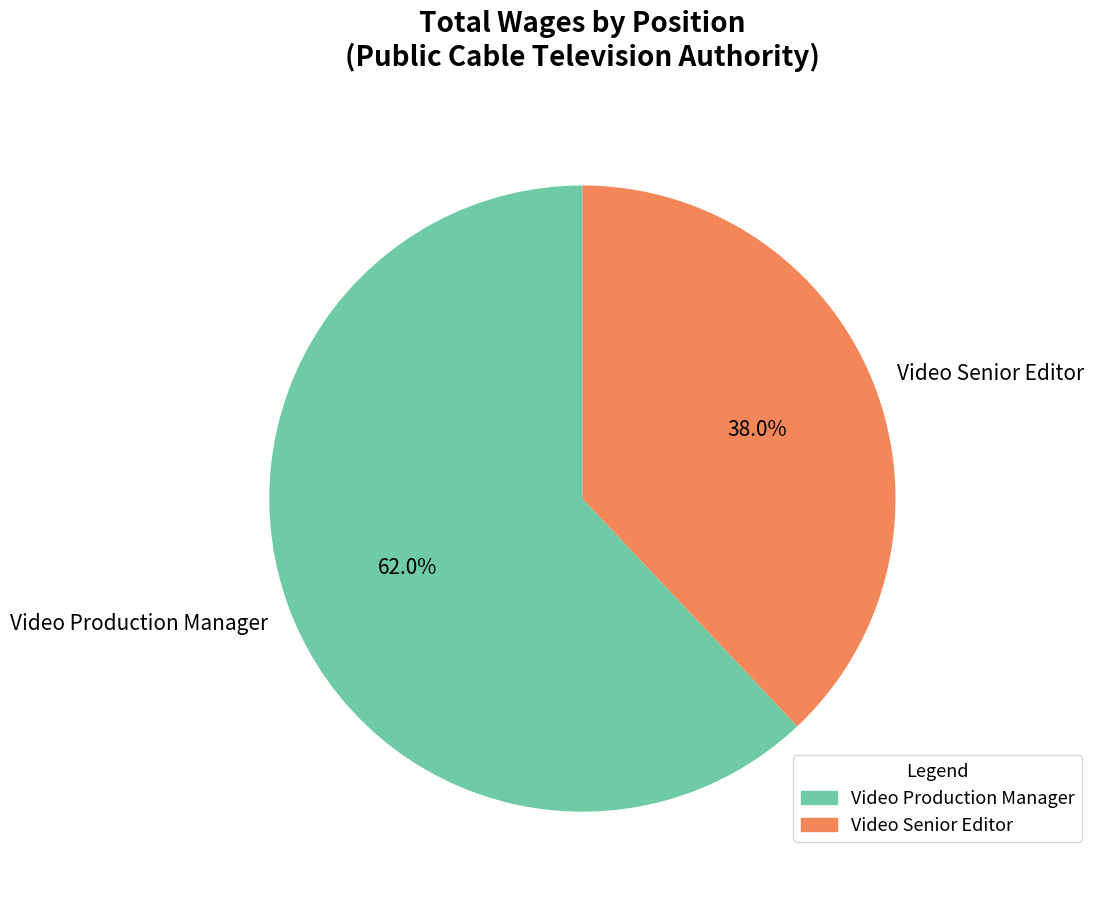

Which slice is the largest?

Video Production Manager